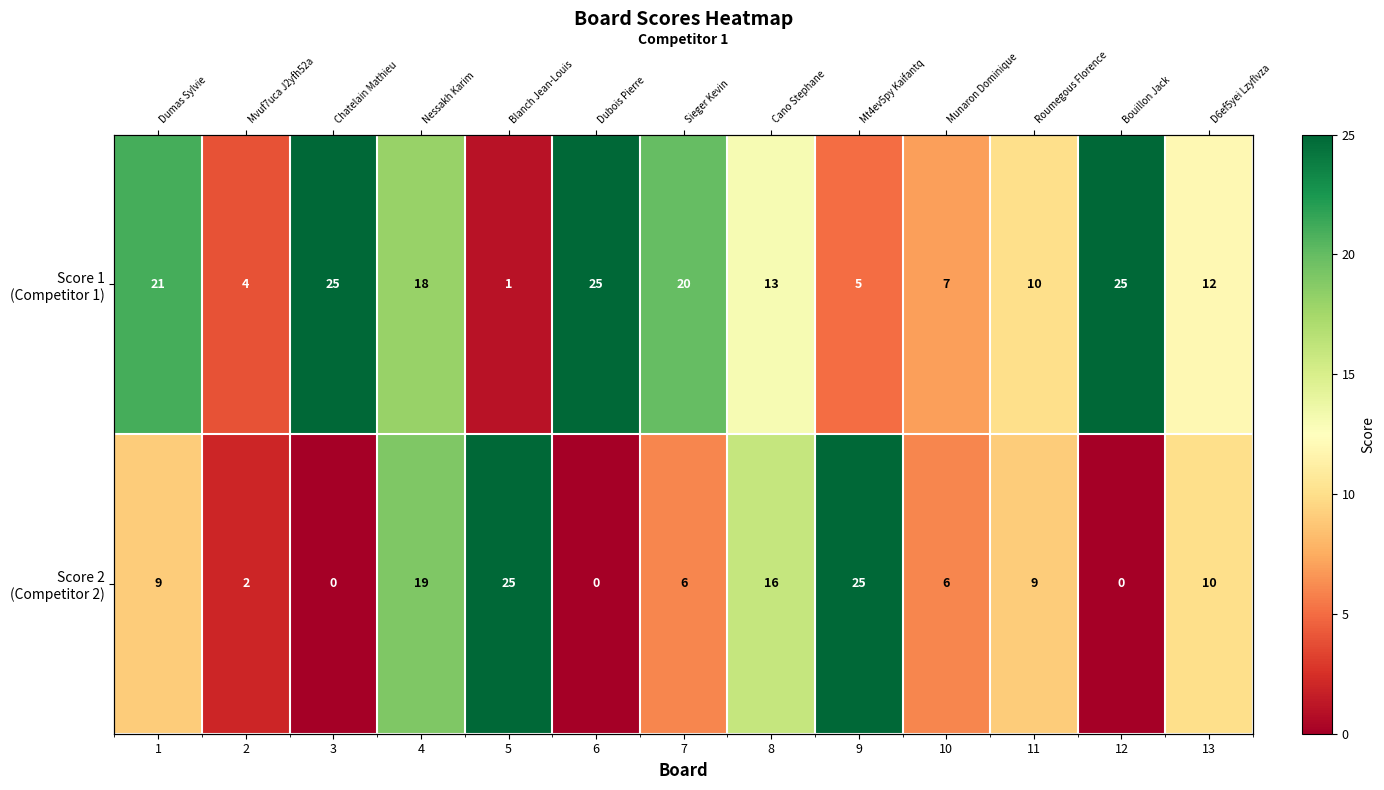

What is the average value of the Score 1 (Competitor 1) series?

14